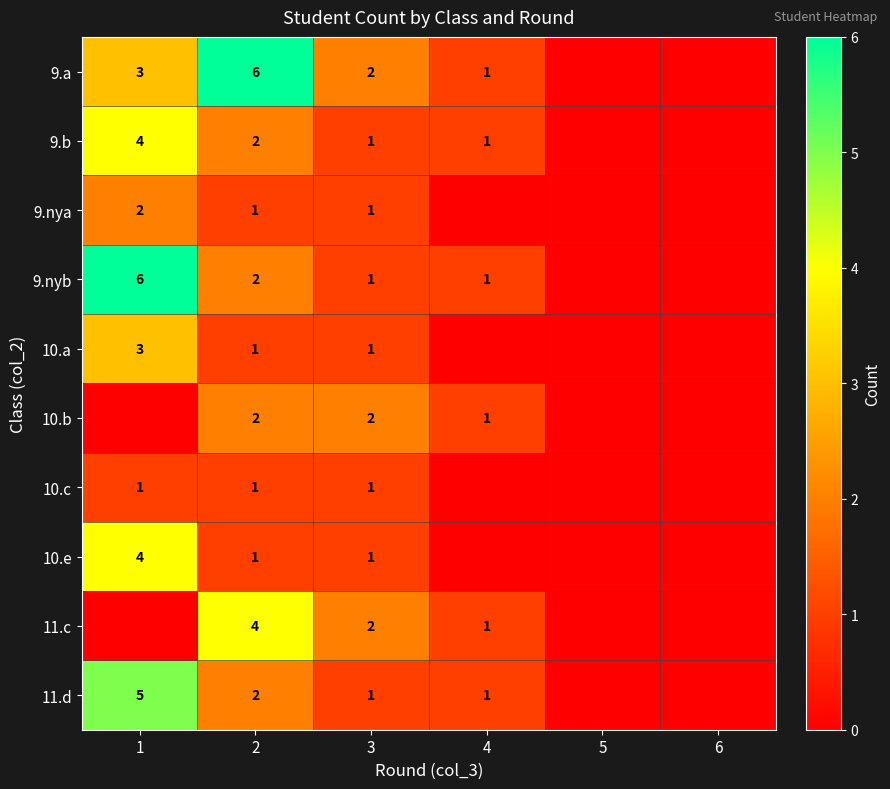

Is it true that 9.a equals 10 at 2?

False